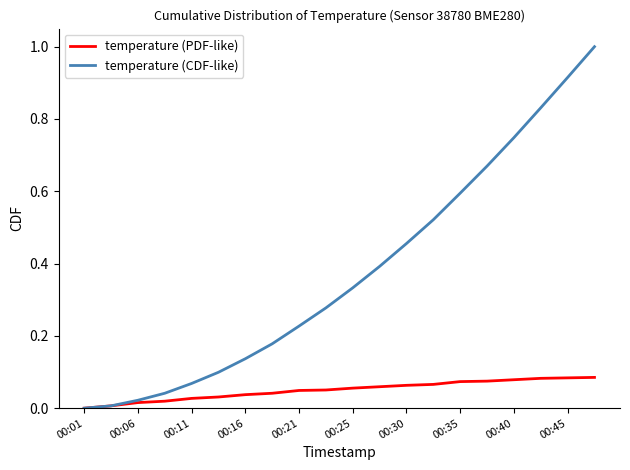

Rank the series by their average value, from lowest to highest.

temperature (PDF-like), temperature (CDF-like)